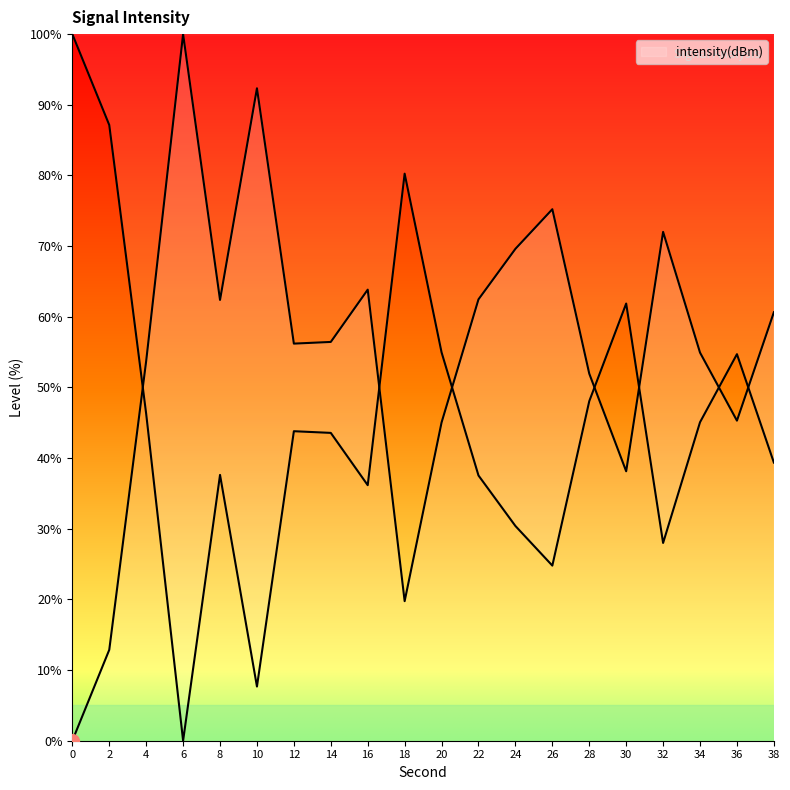

How many values are above zero?

19